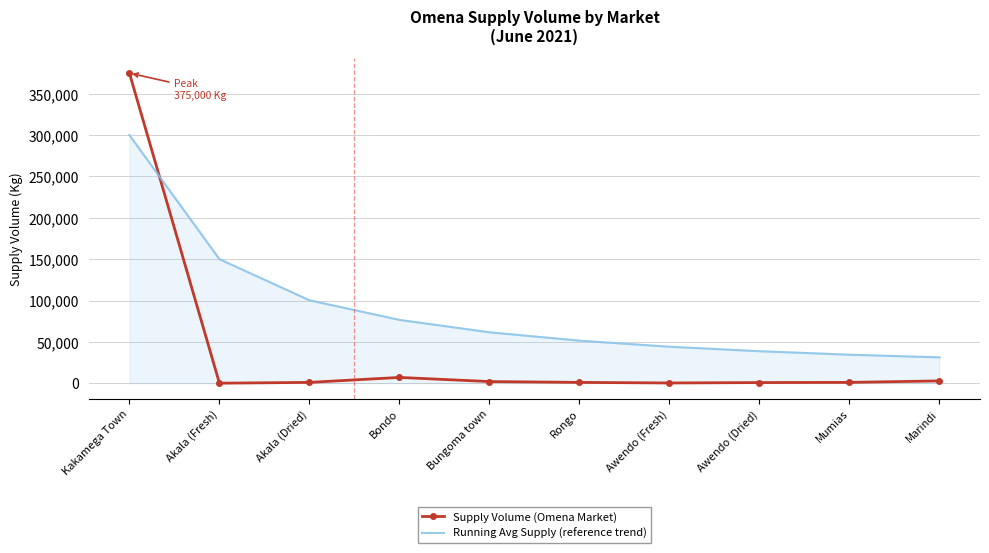

Between which two adjacent categories do Supply Volume (Omena Market) and Running Avg Supply (reference trend) first intersect?

Kakamega Town and Akala (Fresh)